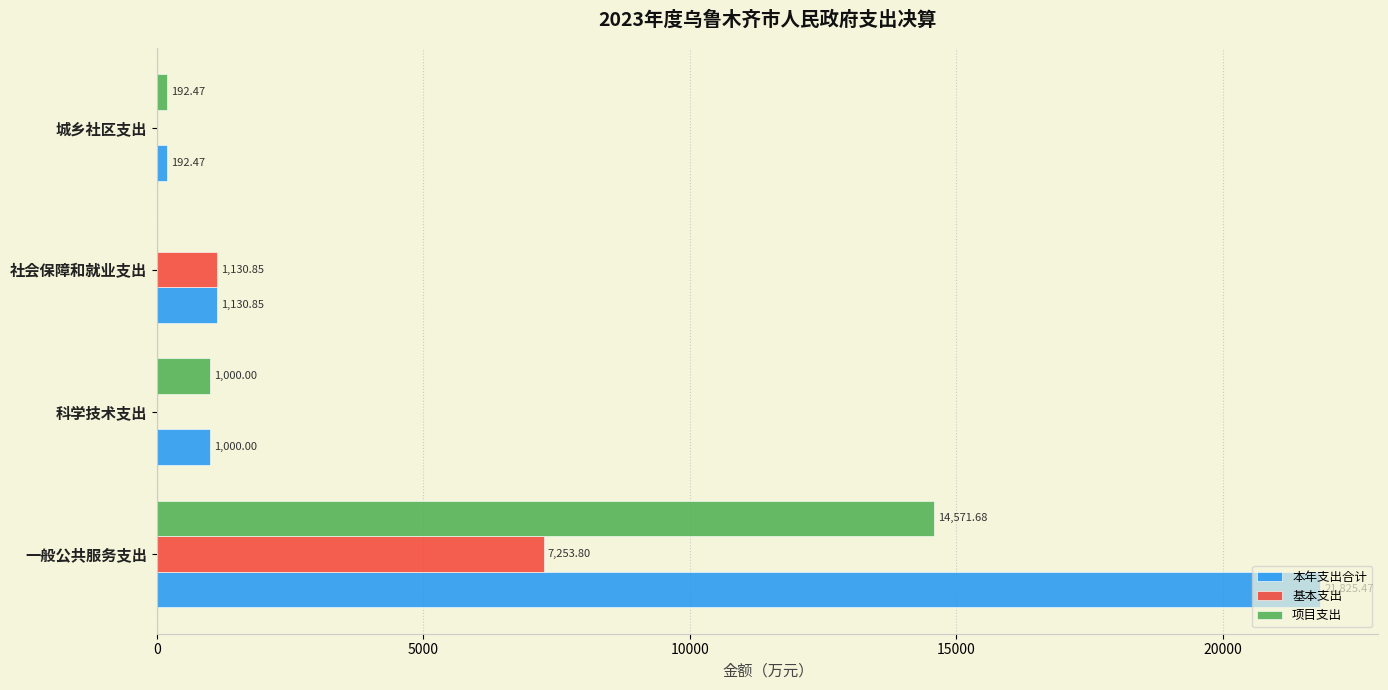

What is the sum of the 本年支出合计 values at 一般公共服务支出 and 社会保障和就业支出?

22956.3